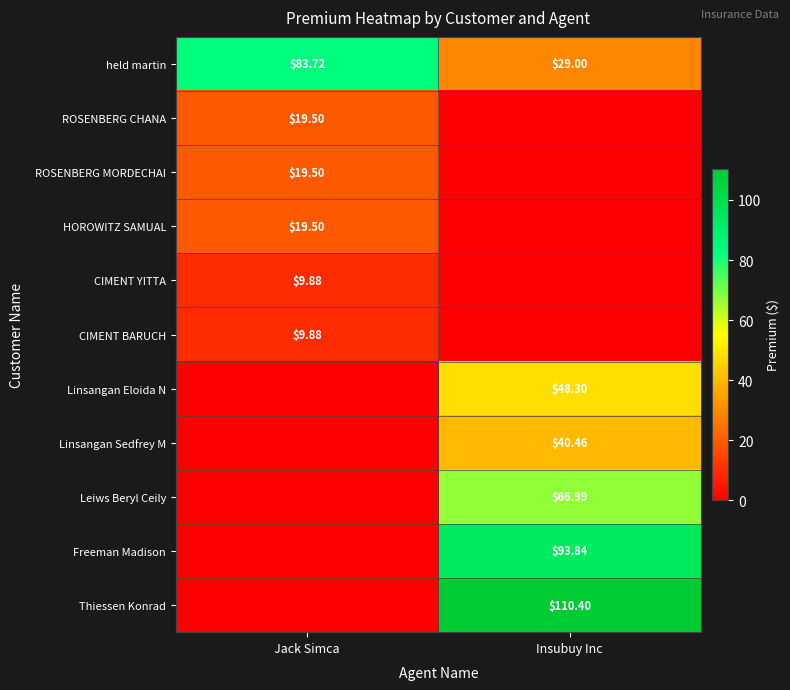

What is the maximum value shown in the chart?

110.4